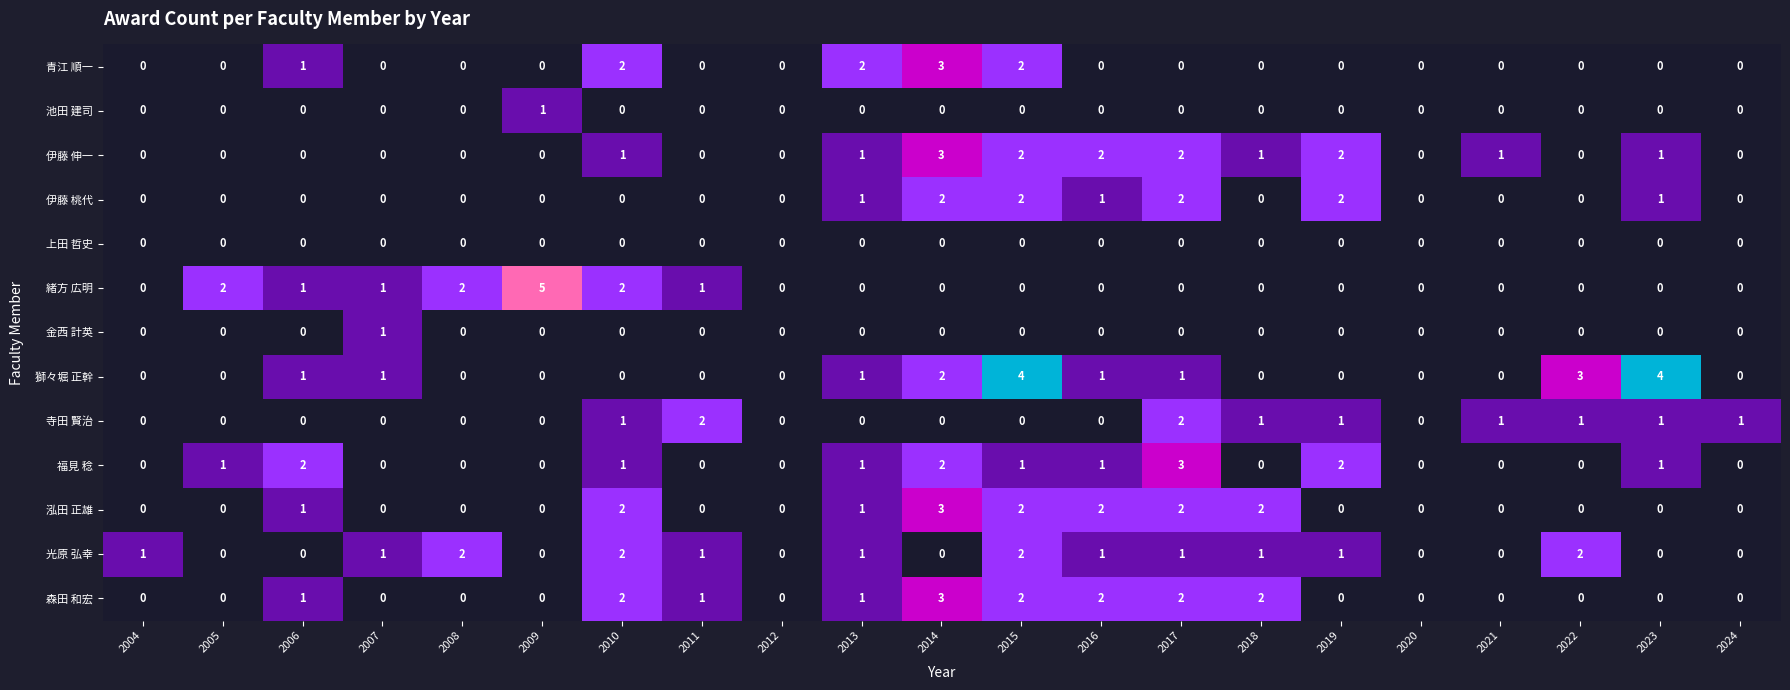

The value of 青江 順一 at 2023 is -2. True or false?

False